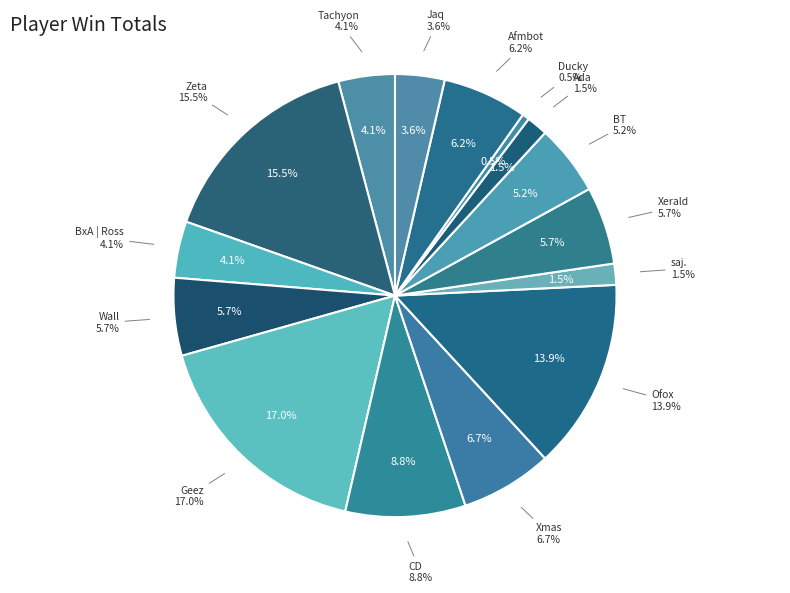

Is there any slice that represents more than half of the pie?

No